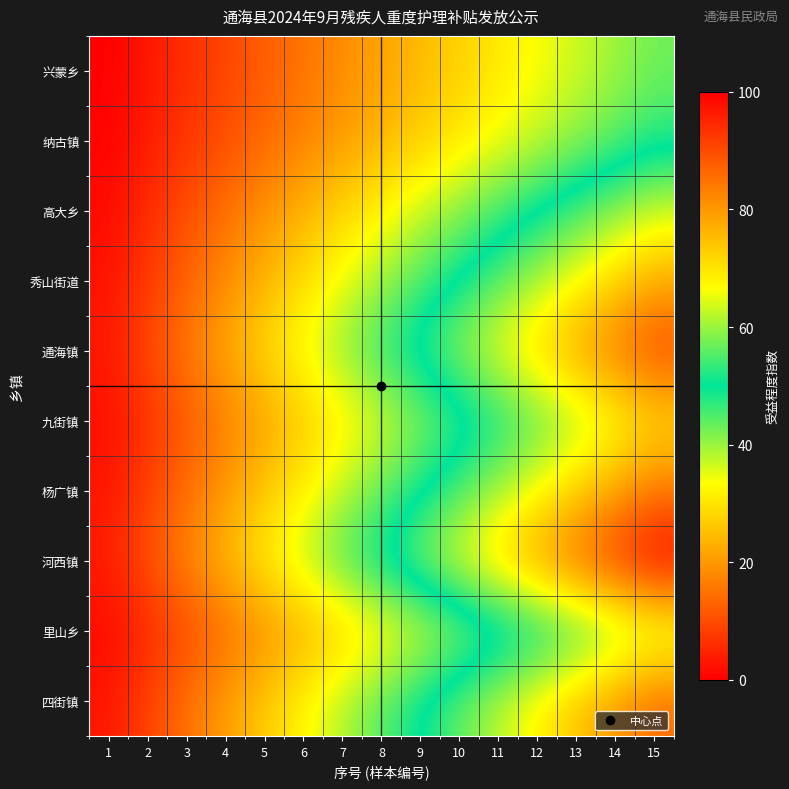

At 7, list the series in order from largest to smallest.

河西镇, 通海镇, 四街镇, 杨广镇, 秀山街道, 九街镇, 高大乡, 里山乡, 纳古镇, 兴蒙乡